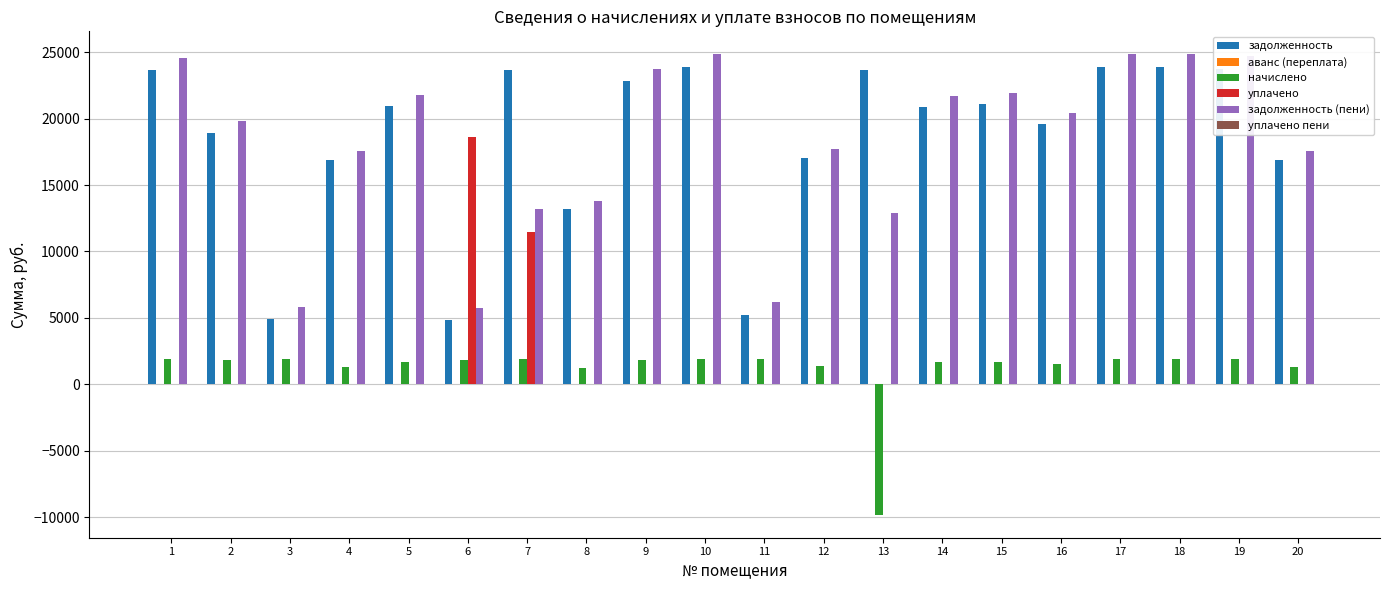

What is the sum of all начислено values?

22735.2